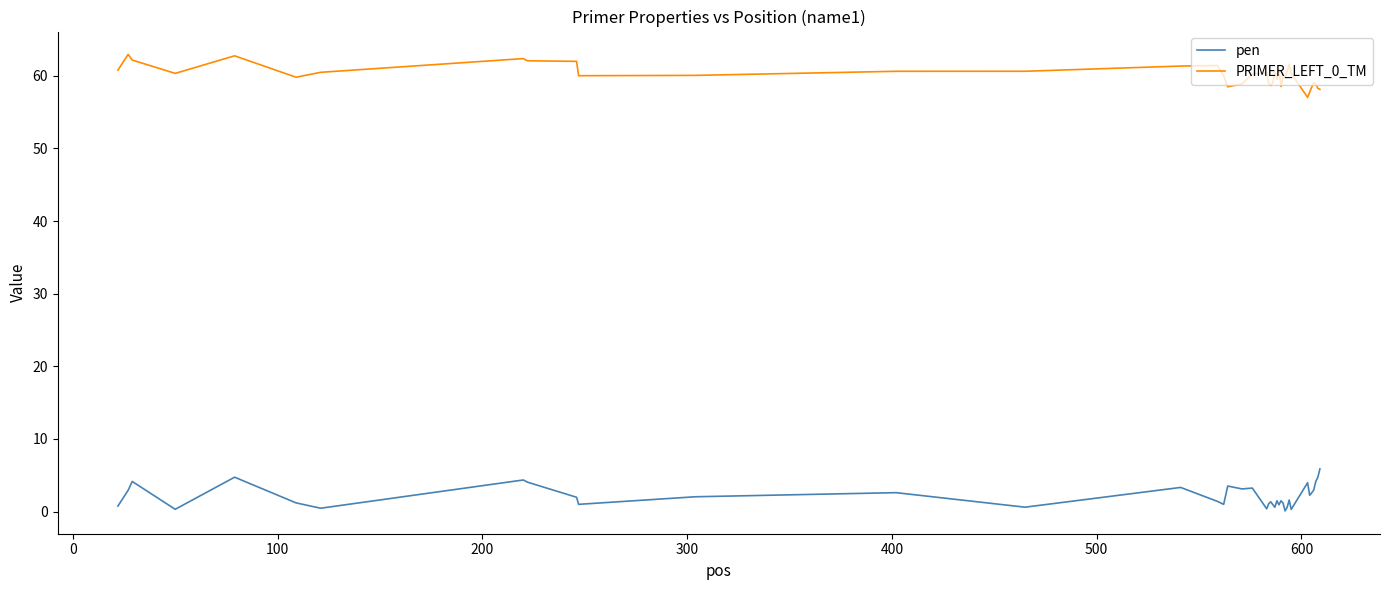

Which series has the largest total across all categories?

PRIMER_LEFT_0_TM